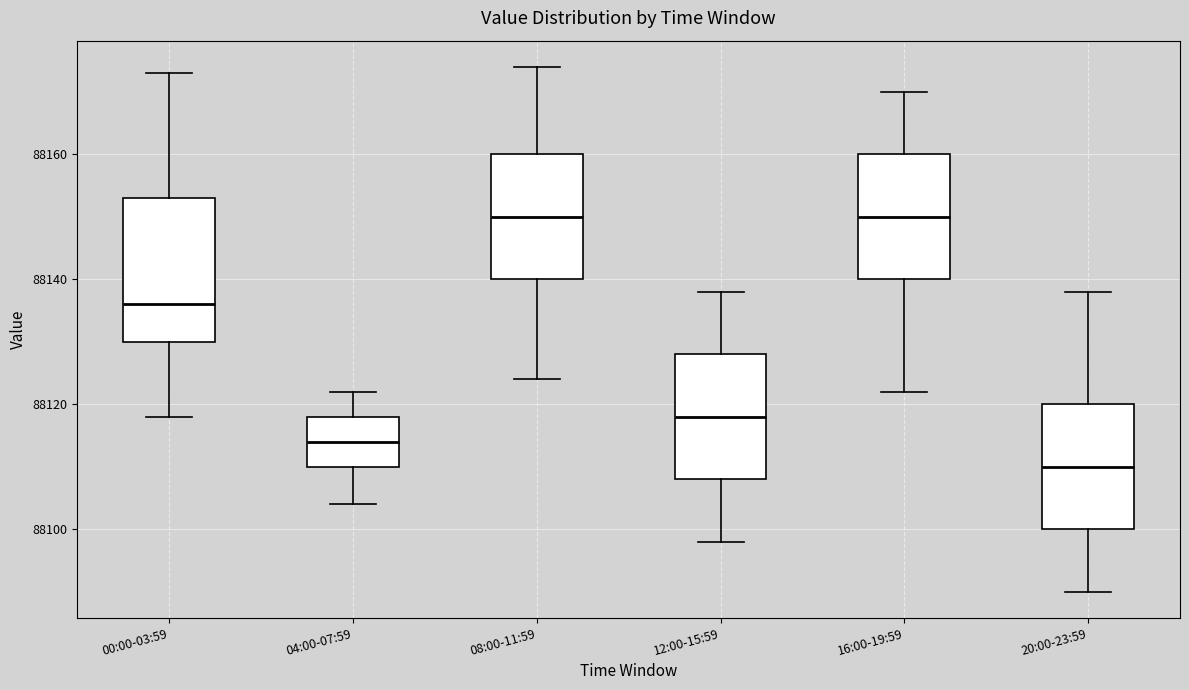

Reading left to right, read every box against the y-axis: the position of its median line, the range the box covers, and the ends of its whiskers. The values are not printed on the chart, so give them approximately, as read against the axis.

00:00-03:59: median 88136, box 88130 to 88154, whiskers 88118 to 88174
04:00-07:59: median 88114, box 88110 to 88118, whiskers 88104 to 88122
08:00-11:59: median 88150, box 88140 to 88160, whiskers 88124 to 88174
12:00-15:59: median 88118, box 88108 to 88128, whiskers 88098 to 88138
16:00-19:59: median 88150, box 88140 to 88160, whiskers 88122 to 88170
20:00-23:59: median 88110, box 88100 to 88120, whiskers 88090 to 88138